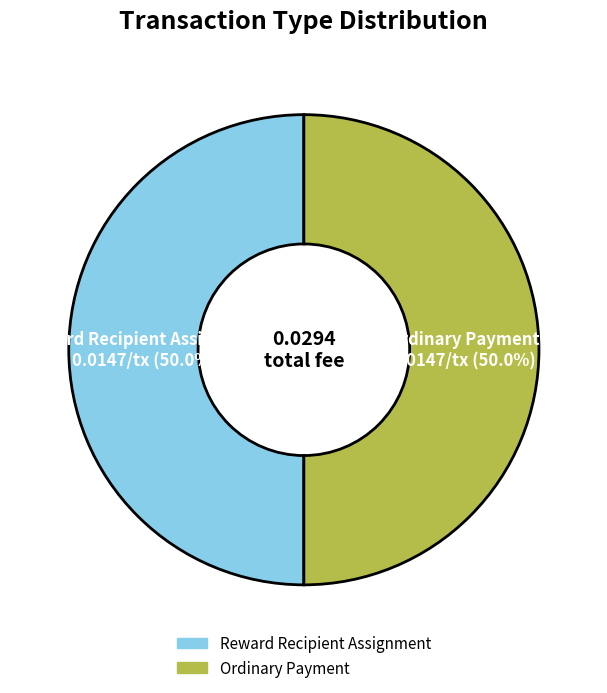

Approximately how many times larger is the value at Reward Recipient Assignment compared to Ordinary Payment?

1.0